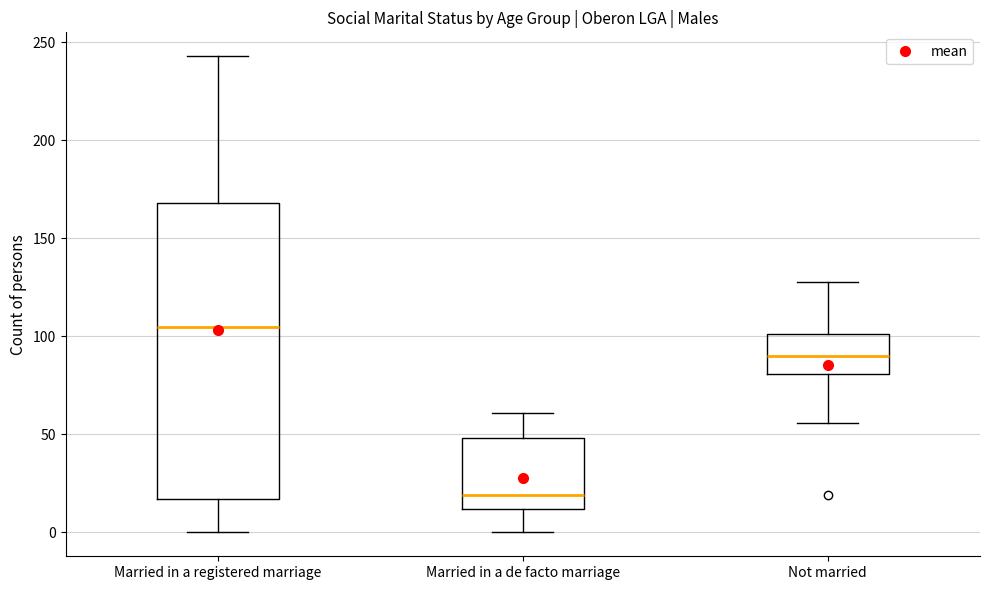

Which box's median line is the highest?

Married in a registered marriage